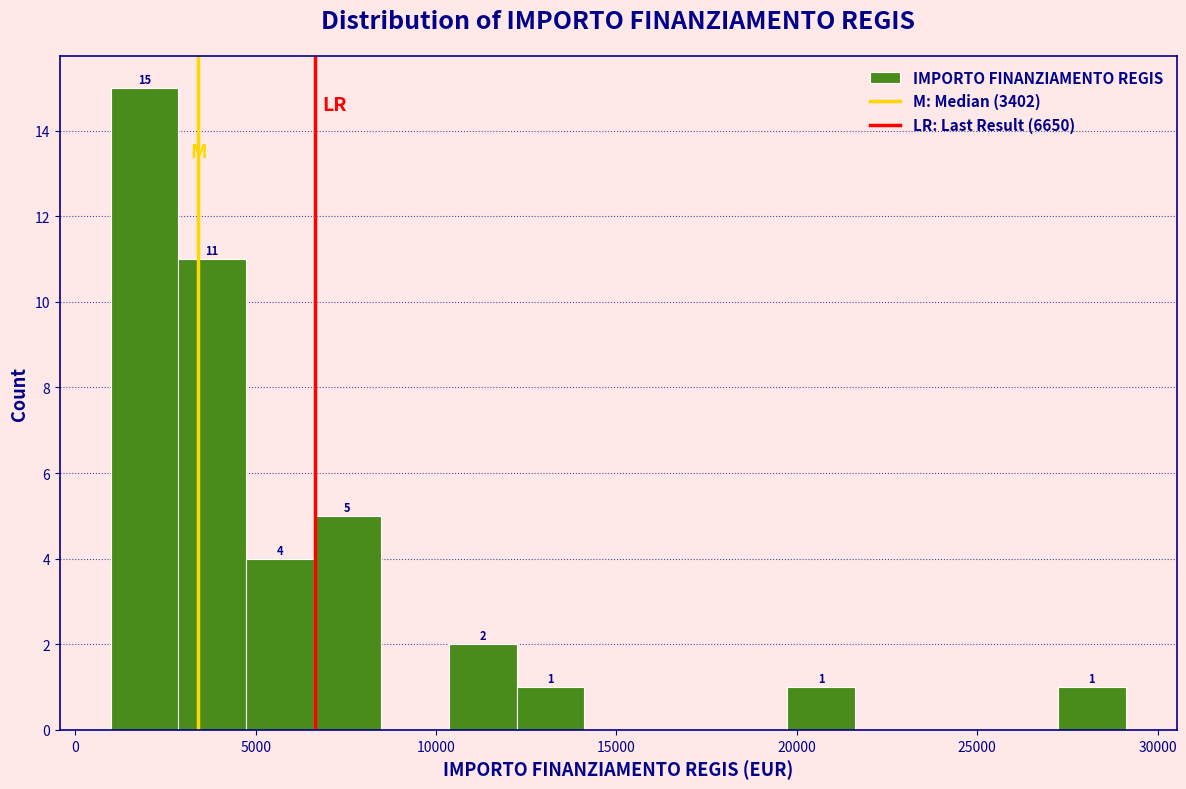

Around what value on the x-axis is the tallest bar? Give the approximate position of its centre, as read against the axis.

2000